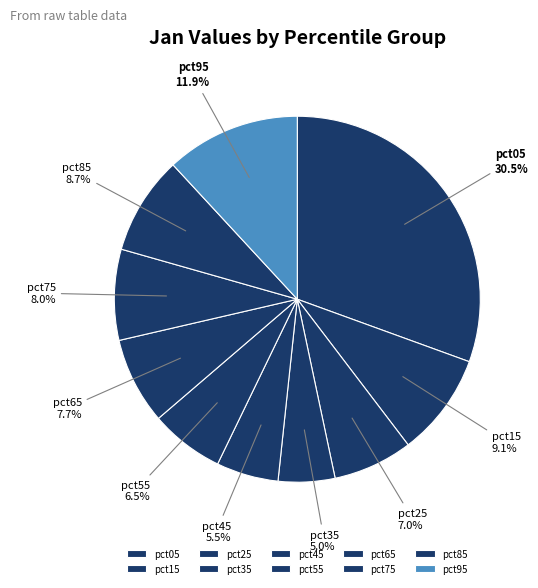

Approximately how many times larger is the value at pct15 compared to pct95?

0.8